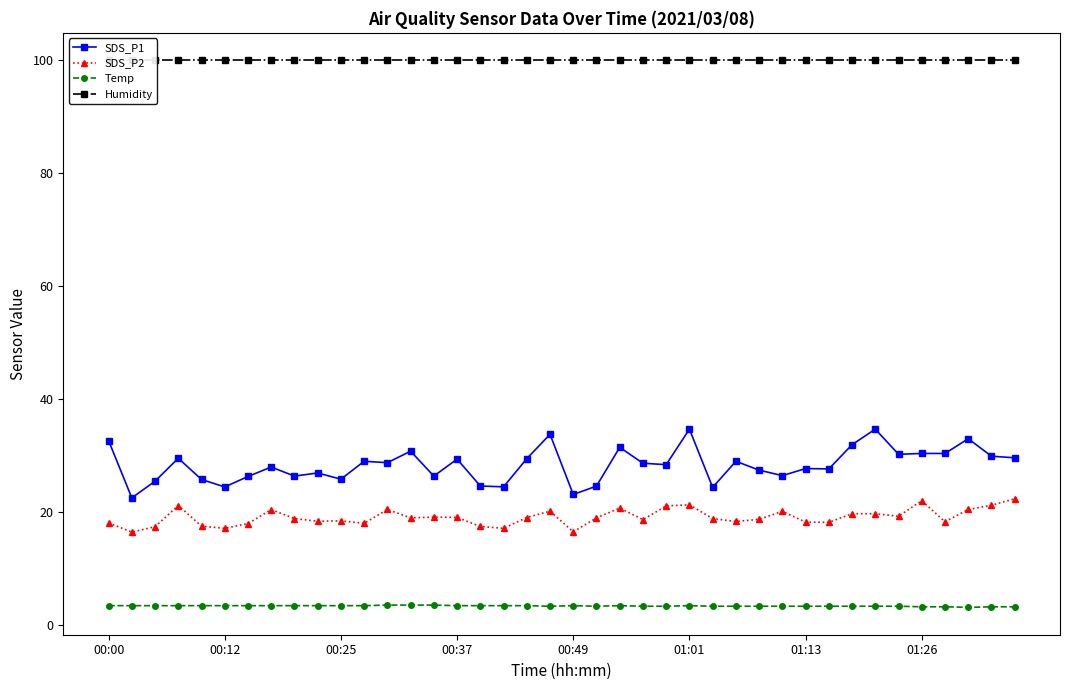

Which series has the largest total across all categories?

Humidity